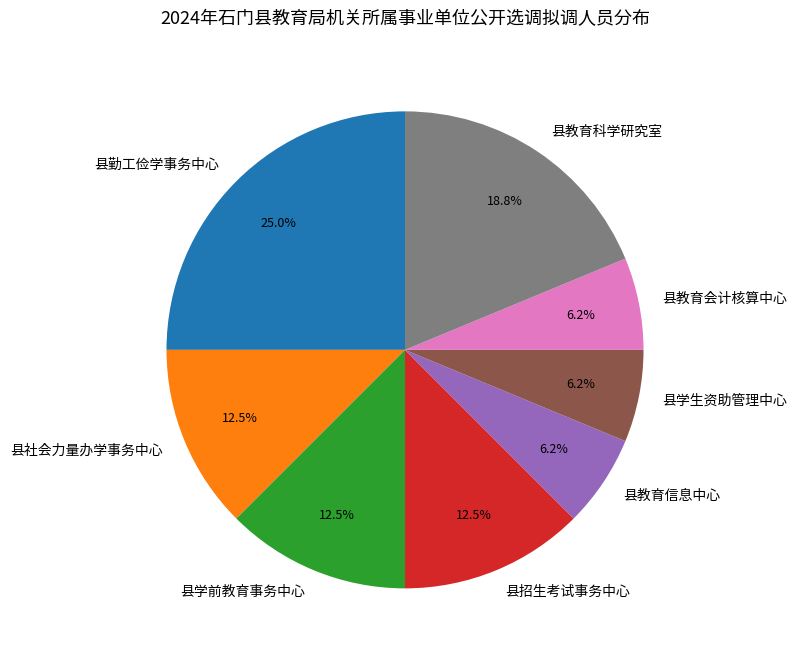

To the nearest percent, what portion does 县学生资助管理中心 represent?

6%